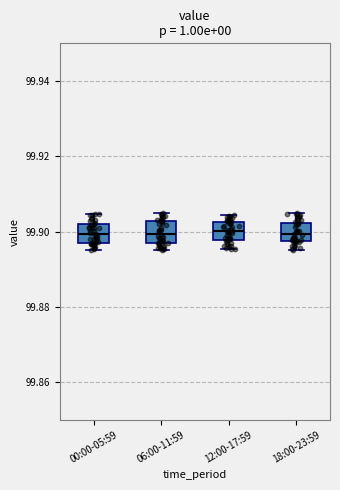

Reading left to right, transcribe this box plot: for each box, give where its median line is, the range the box spans, and where its two whiskers end, as read against the y-axis. The values are not printed on the chart, so give them approximately, as read against the axis.

00:00-05:59: median 99.900, box 99.896 to 99.902, whiskers 99.896 (just below the box's lower edge) to 99.904
06:00-11:59: median 99.900, box 99.896 to 99.902, whiskers 99.896 (just below the box's lower edge) to 99.904
12:00-17:59: median 99.900, box 99.898 to 99.902, whiskers 99.896 to 99.904
18:00-23:59: median 99.900, box 99.898 to 99.902, whiskers 99.896 to 99.904